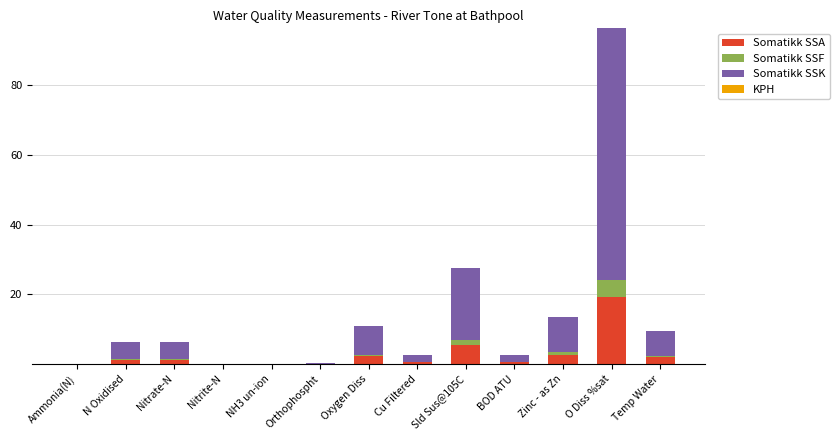

At which category is the sum across all series the highest?

O Diss %sat